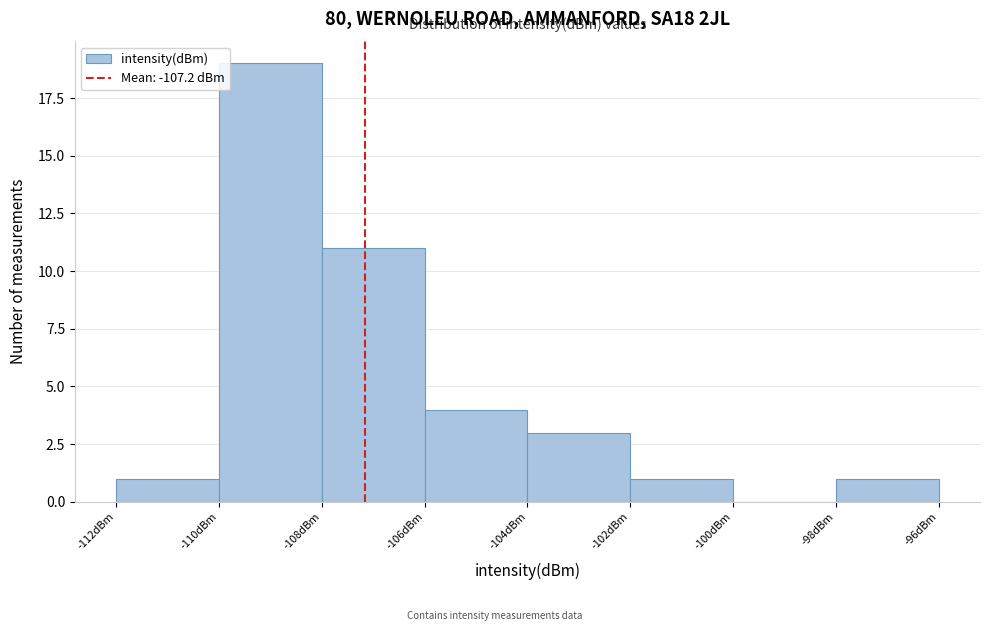

Which range on the x-axis has the tallest bar?

-110 to -108